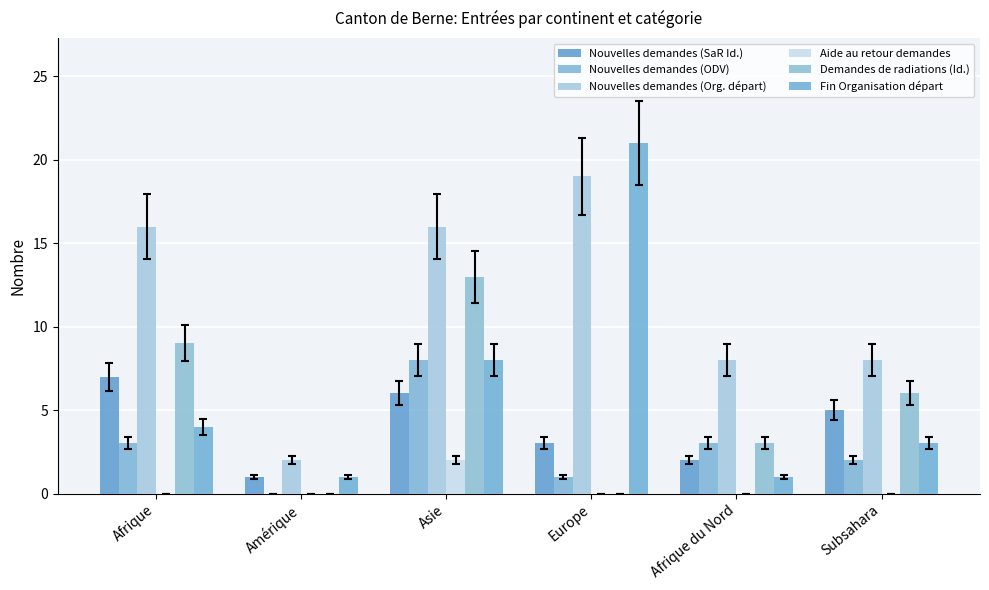

Count the number of data series in this chart.

6